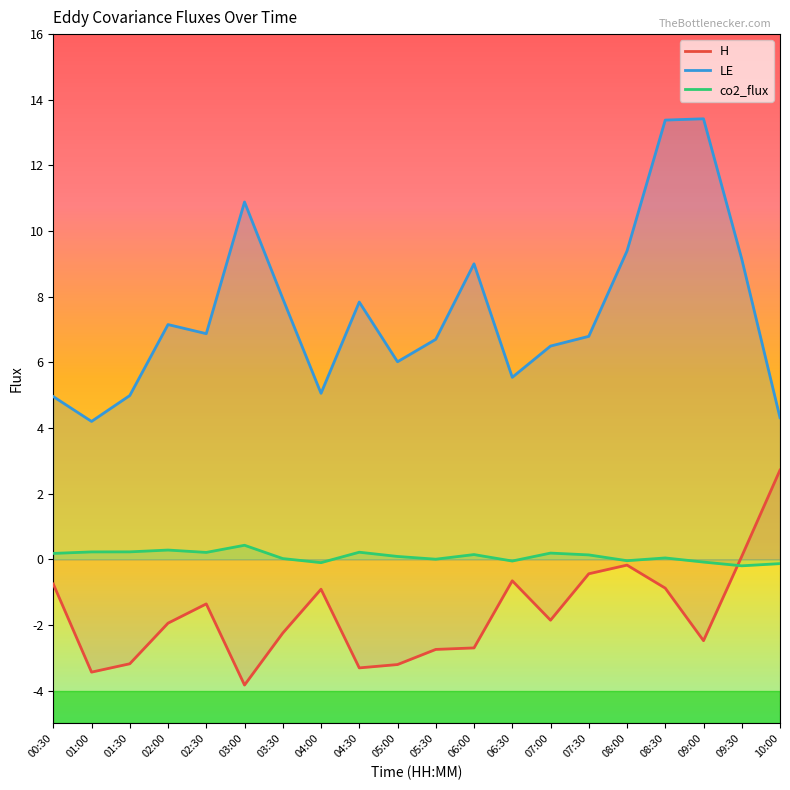

Which series has the largest total across all categories?

LE